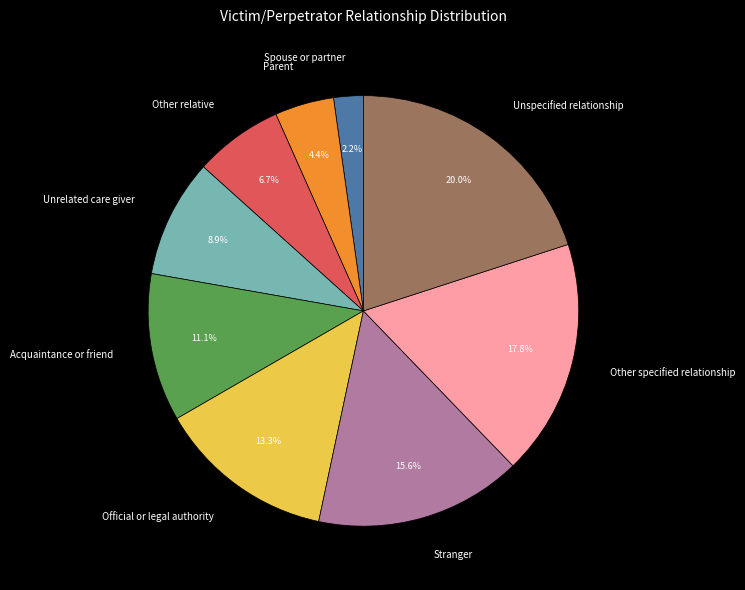

Count the number of slices in the pie.

9